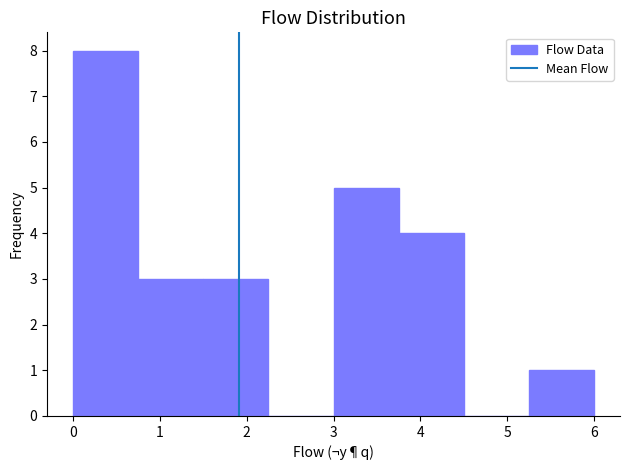

Over which range of the x-axis is the bar tallest?

0.00 to 0.75